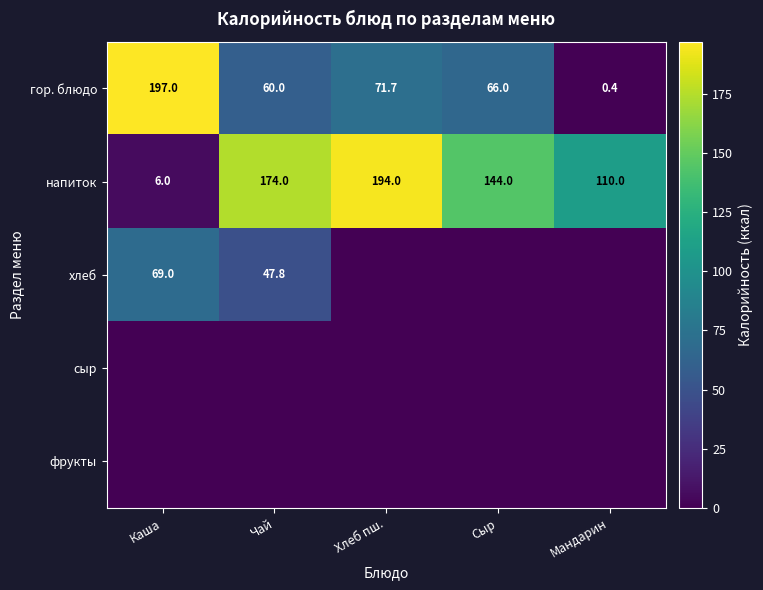

Which category has the lowest value in the гор. блюдо series?

Мандарин